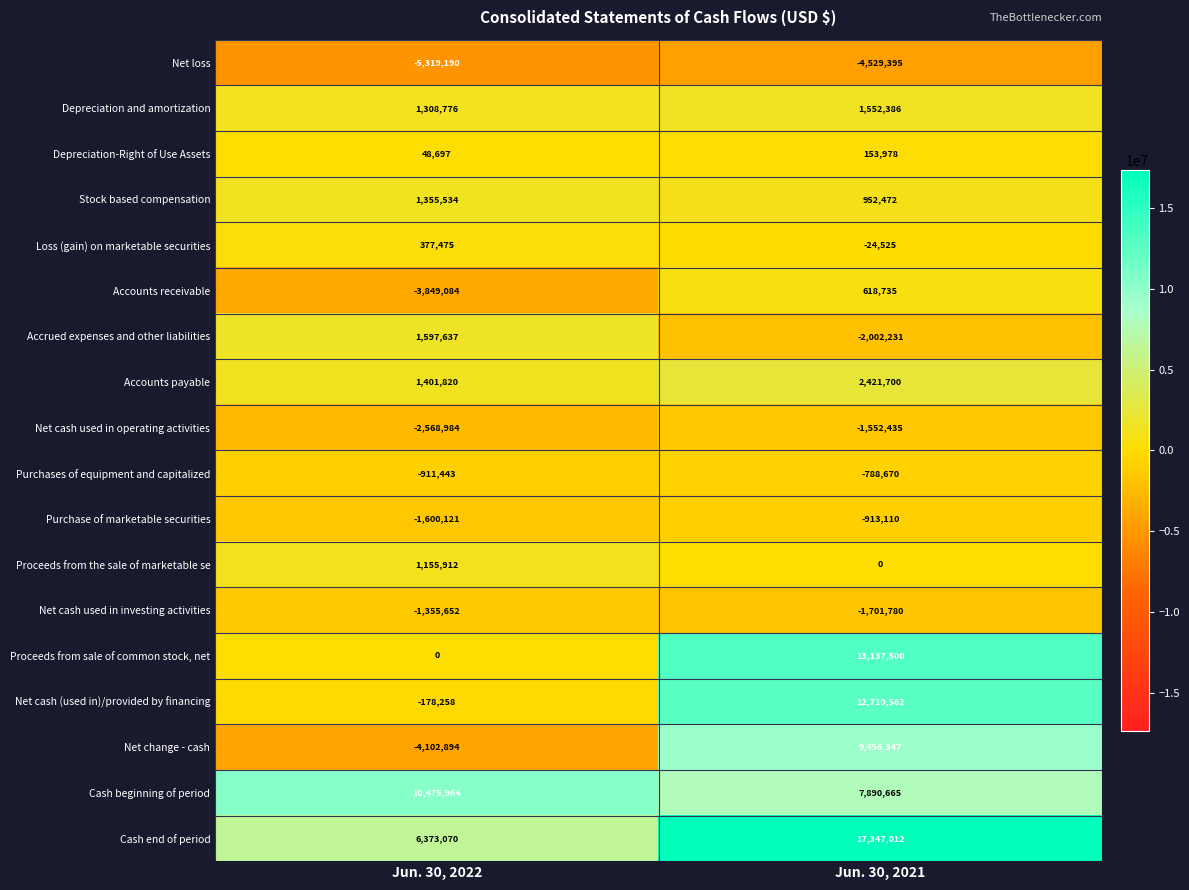

Where is Purchase of marketable securities nearest to the value -1256615?

Jun. 30, 2021